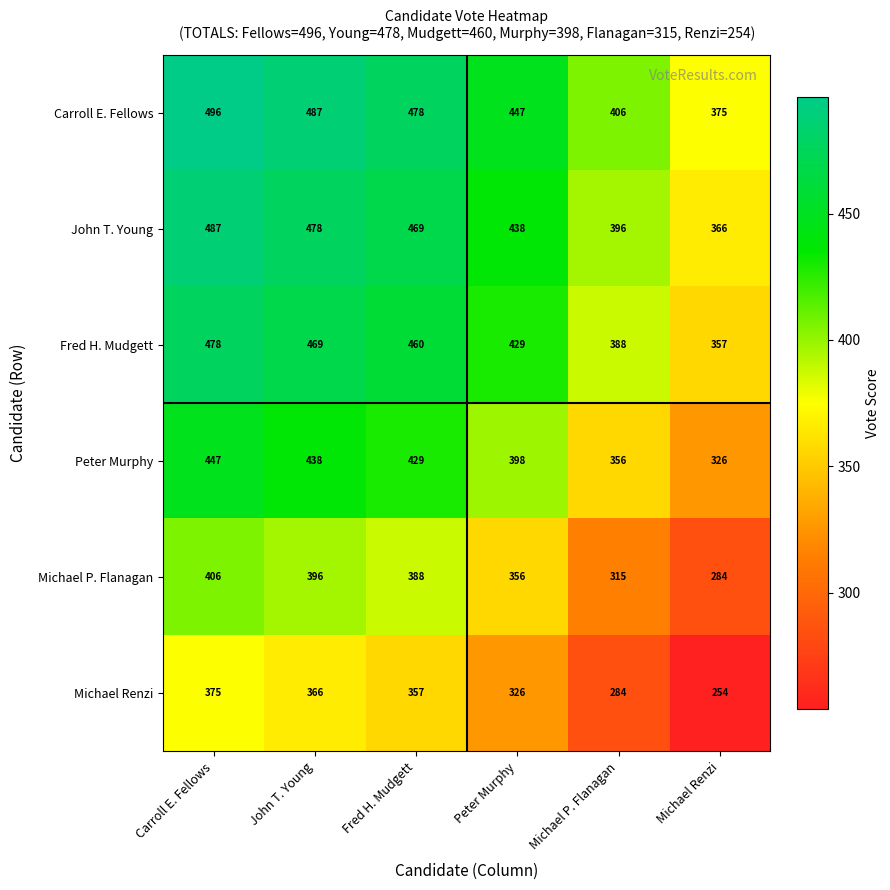

True or false: John T. Young has a value of 199 at John T. Young.

False